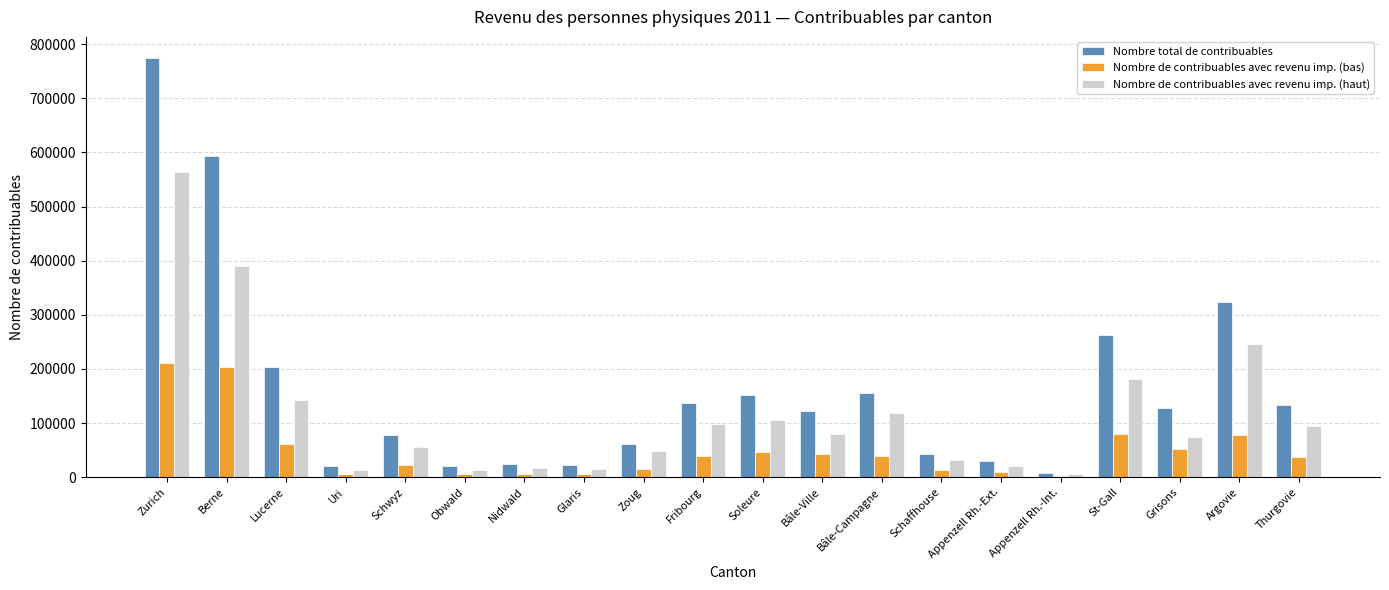

What is the average value of the Nombre de contribuables avec revenu imp. (haut) series?

115929